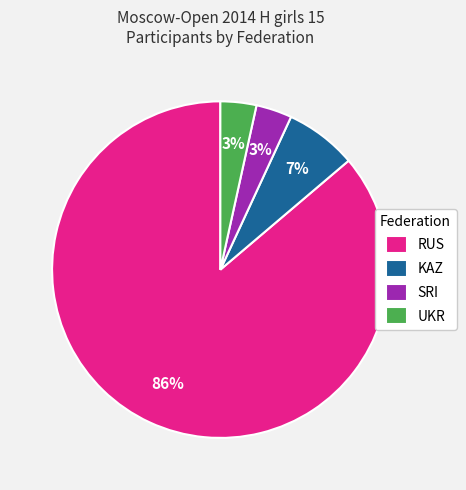

Is there a majority slice in this chart?

Yes